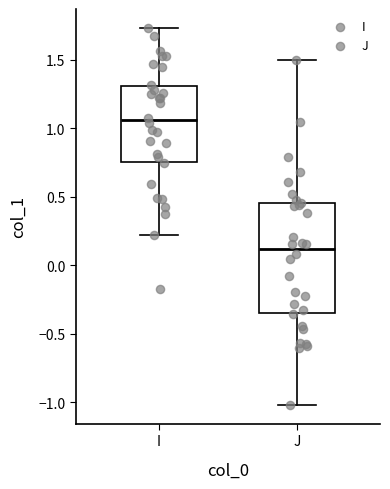

Where does the median line of the box for I sit on the y-axis? The values are not printed on the chart, so give them approximately, as read against the axis.

1.05